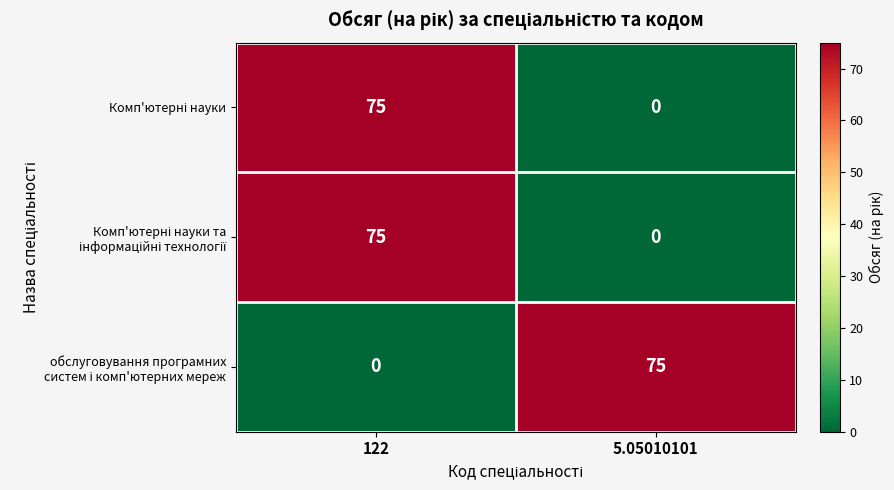

What is the spread (max minus min) of values at 5.05010101?

75